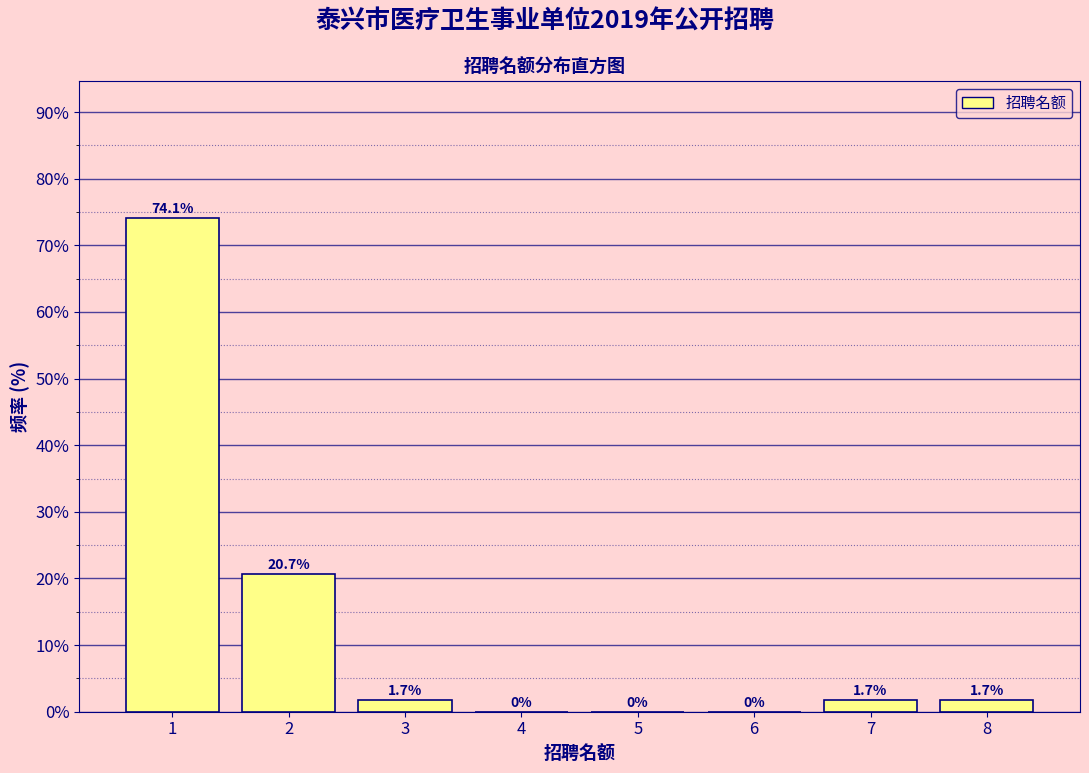

Reading left to right, list all the values displayed in this chart.

1=74.1	2=20.7	3=1.7	4=0.0	5=0.0	6=0.0	7=1.7	8=1.7